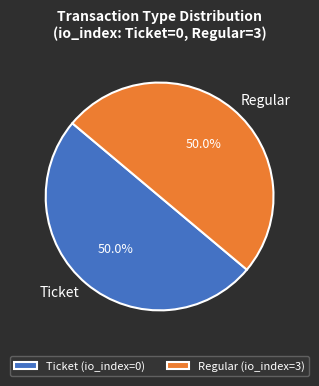

To the nearest percent, what is the combined percentage of Regular (io_index=3) and Ticket (io_index=0)?

100%